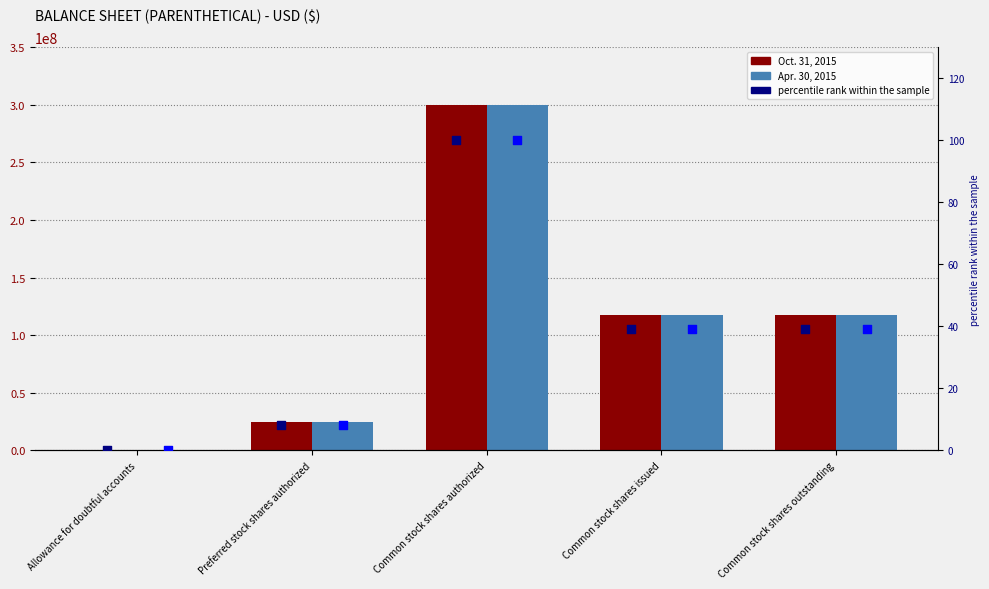

At how many categories does at least one series exceed 114050663?

3